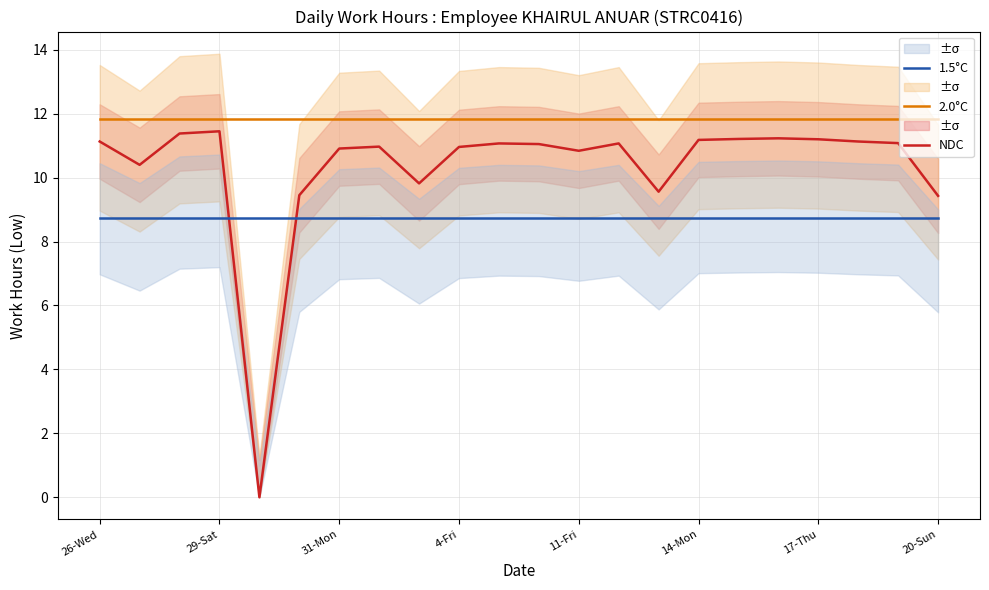

True or false: 1.5°C has more than 0 interior local peaks.

False